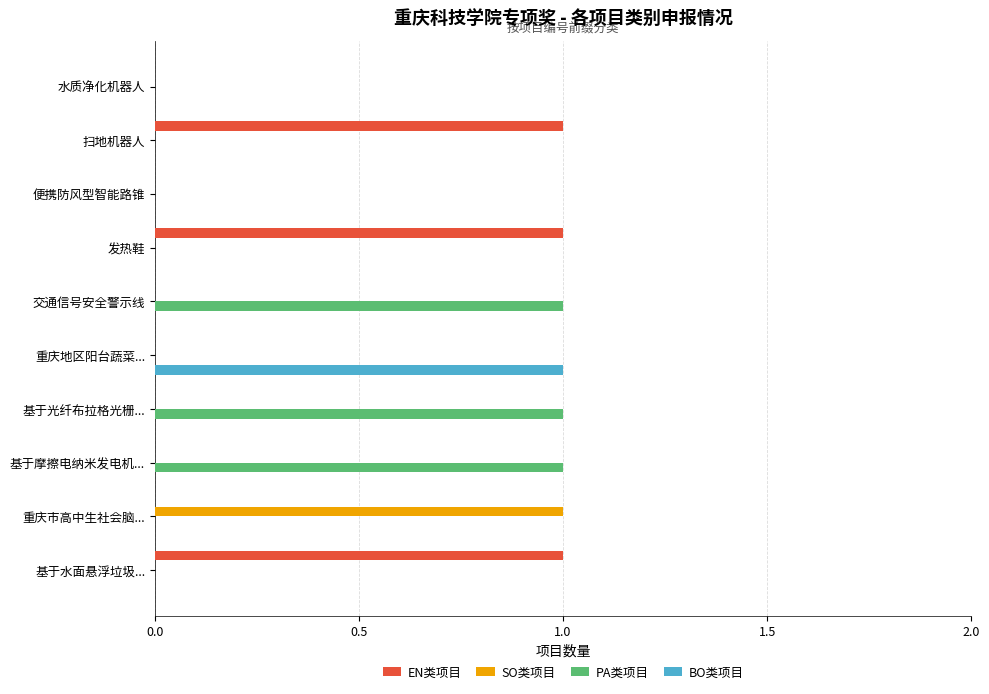

Between 基于水面悬浮垃圾... and 便携防风型智能路锥, which series saw the biggest shift?

EN类项目